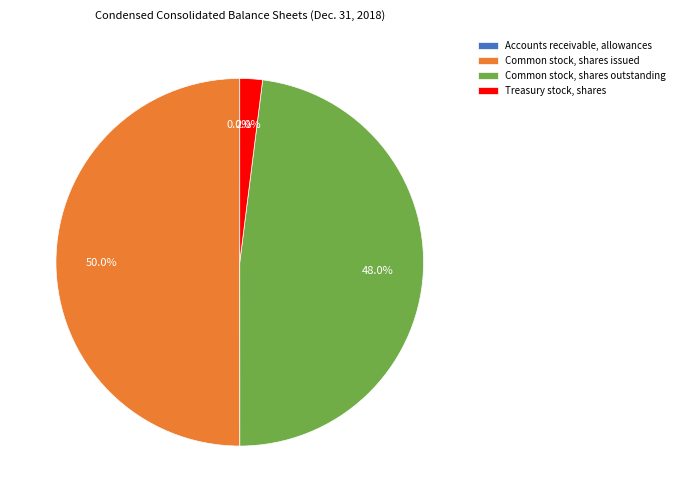

Does Treasury stock, shares represent more than half of the total?

No